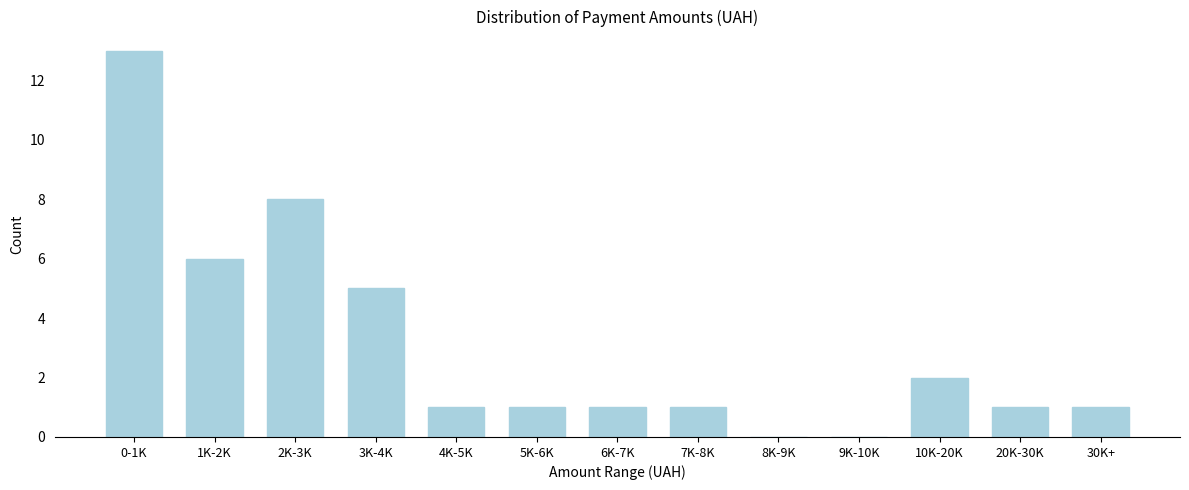

Reading right to left, list all the values displayed in this chart.

30K+=1	20K-30K=1	10K-20K=2	9K-10K=0	8K-9K=0	7K-8K=1	6K-7K=1	5K-6K=1	4K-5K=1	3K-4K=5	2K-3K=8	1K-2K=6	0-1K=13